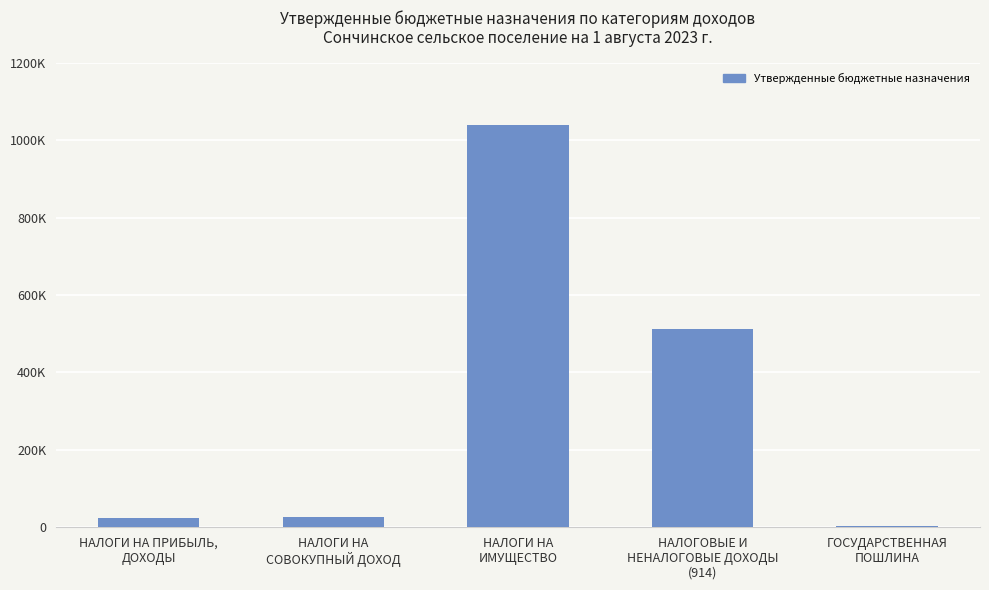

True or false: the data shows 1040 at ГОСУДАРСТВЕННАЯ
ПОШЛИНА.

False